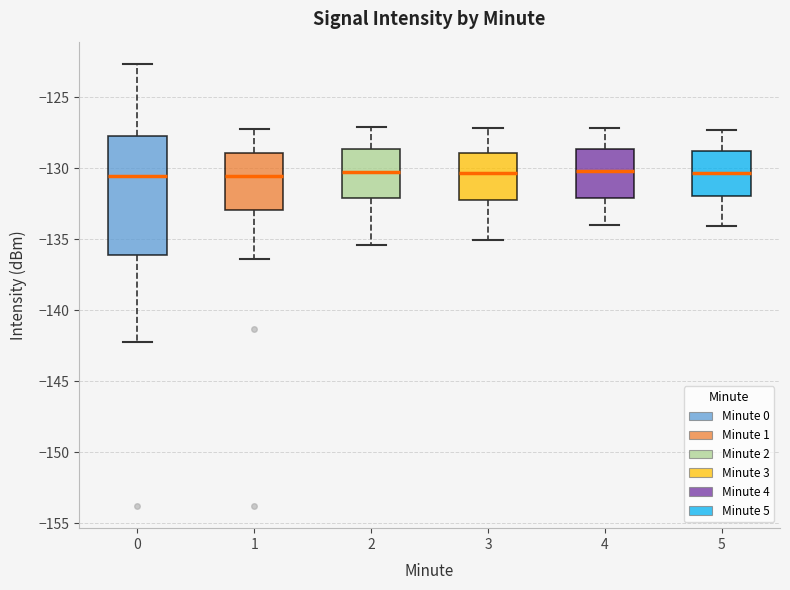

Reading left to right, transcribe this box plot: for each box, give where its median line is, the range the box spans, and where its two whiskers end, as read against the y-axis. The values are not printed on the chart, so give them approximately, as read against the axis.

0: median -130.5, box -136.0 to -127.5, whiskers -142.5 to -122.5
1: median -130.5, box -133.0 to -129.0, whiskers -136.5 to -127.0
2: median -130.0, box -132.0 to -128.5, whiskers -135.5 to -127.0
3: median -130.5, box -132.0 to -129.0, whiskers -135.0 to -127.0
4: median -130.0, box -132.0 to -128.5, whiskers -134.0 to -127.0
5: median -130.5, box -132.0 to -129.0, whiskers -134.0 to -127.5